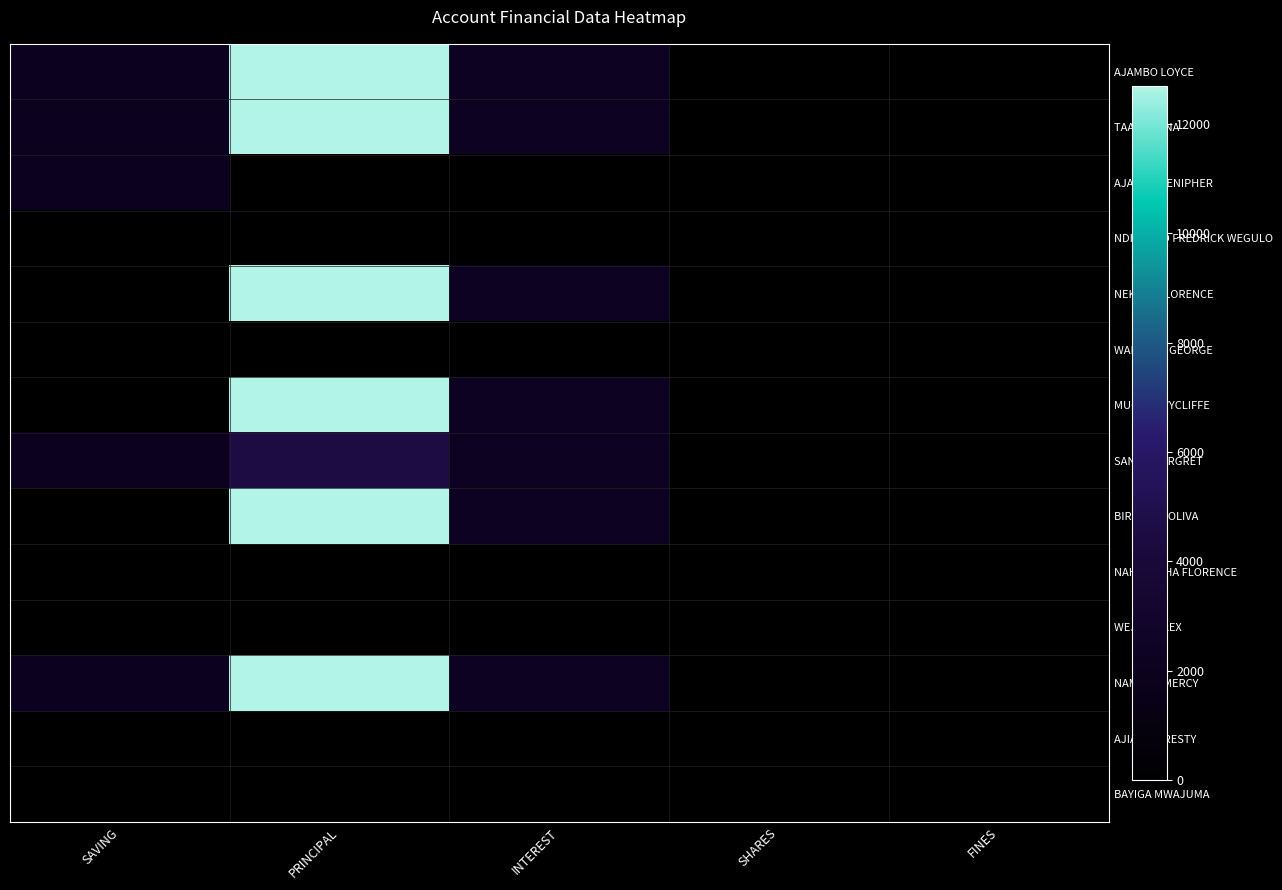

List the series in order of their peak value, highest first.

AJAMBO LOYCE, TAAKA KANA, NEKESA FLORENCE, MUGENI WYCLIFFE, BIRIBAWA OLIVA, NAMIMBI MERCY, SANYU MARGRET, AJAMBO JENIPHER, NDIANABO FREDRICK WEGULO, WANDERA GEORGE, NAHUMICHA FLORENCE, WEJULI ALEX, AJIAMBO RESTY, BAYIGA MWAJUMA